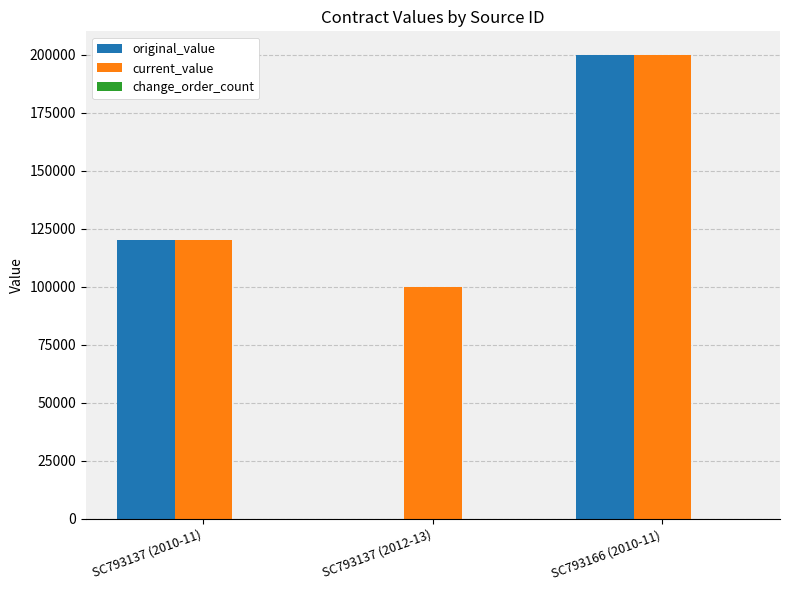

Which series has the largest total across all categories?

current_value